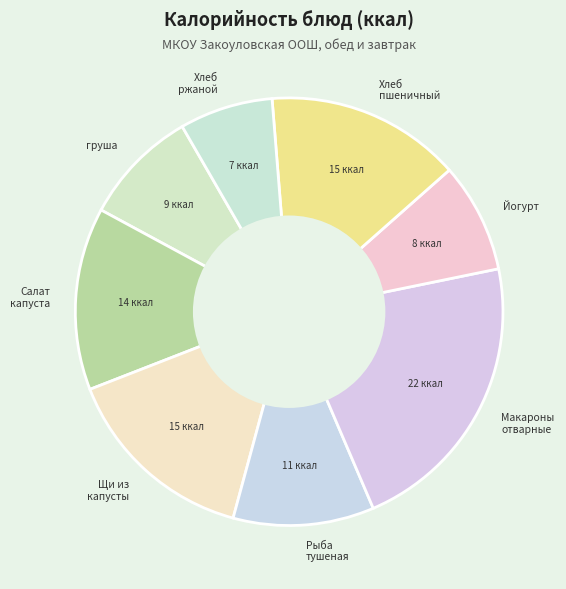

Is there any slice that represents more than half of the pie?

No